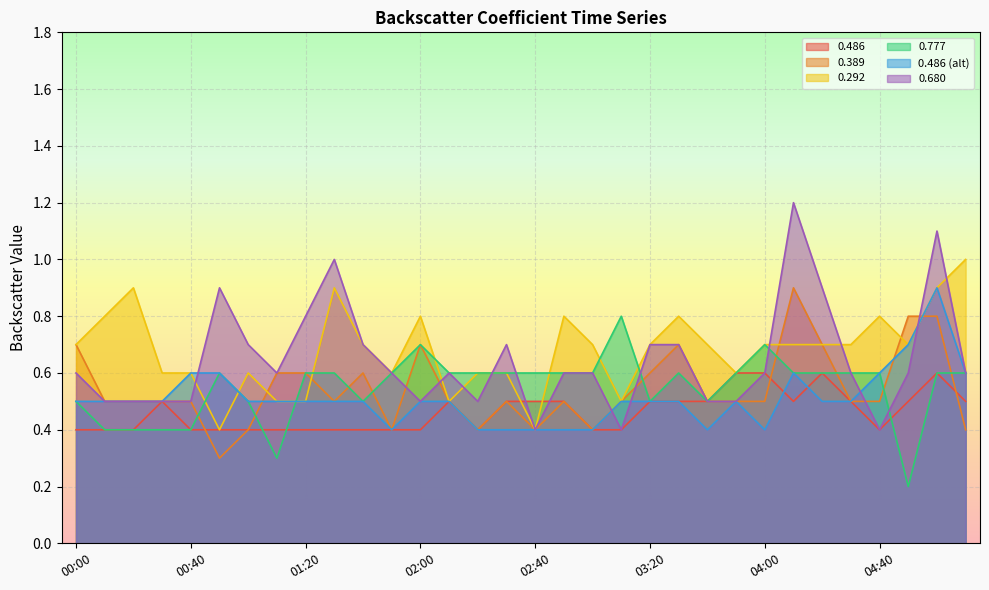

List the labels in order of 0.389 value, largest first.

04:10, 04:50, 05:00, 00:00, 02:00, 03:30, 04:20, 01:10, 01:20, 01:40, 03:20, 00:10, 00:20, 00:30, 00:40, 01:30, 02:10, 02:30, 02:50, 03:10, 03:40, 03:50, 04:00, 04:30, 04:40, 01:00, 01:50, 02:20, 02:40, 03:00, 05:10, 00:50